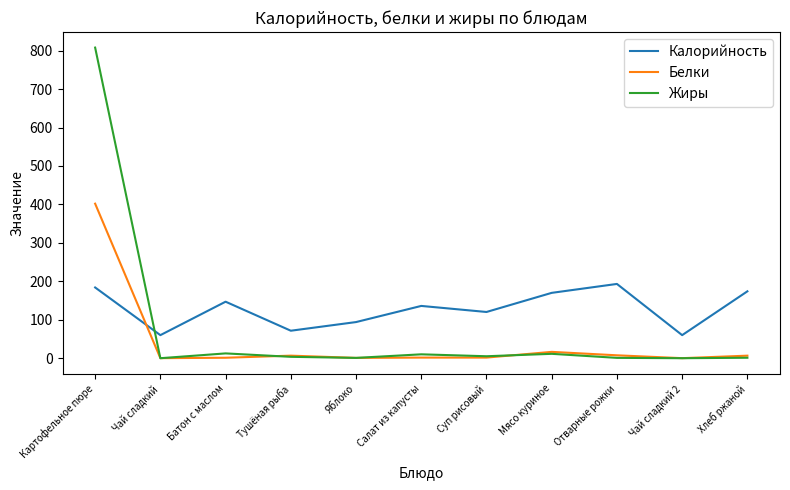

Which series has the largest total across all categories?

Калорийность